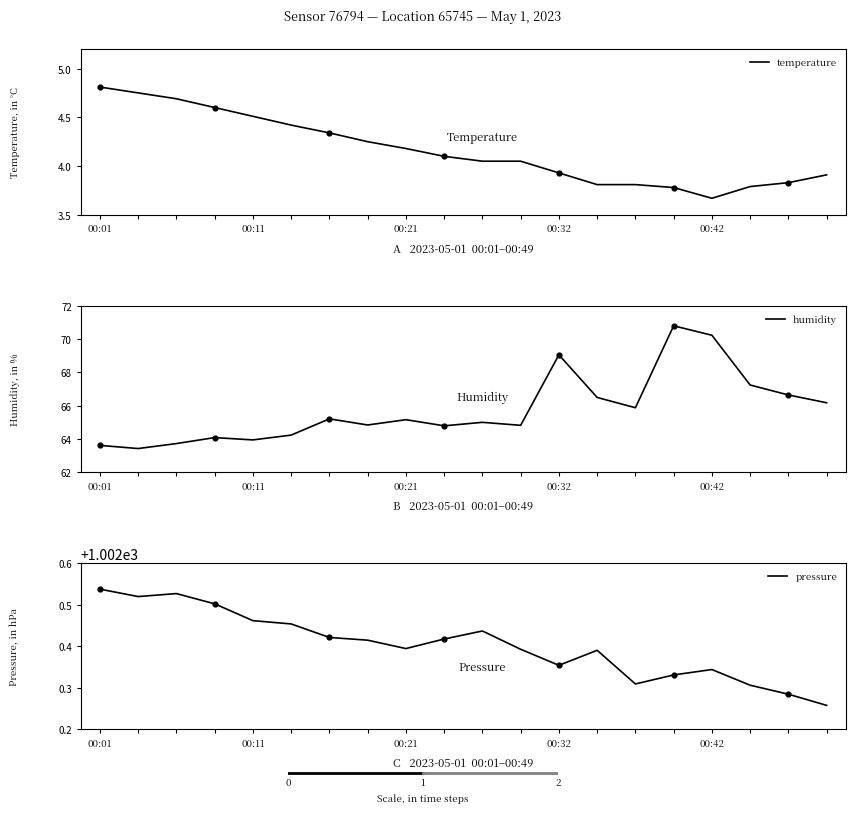

Which series has the widest spread of Y values?

humidity